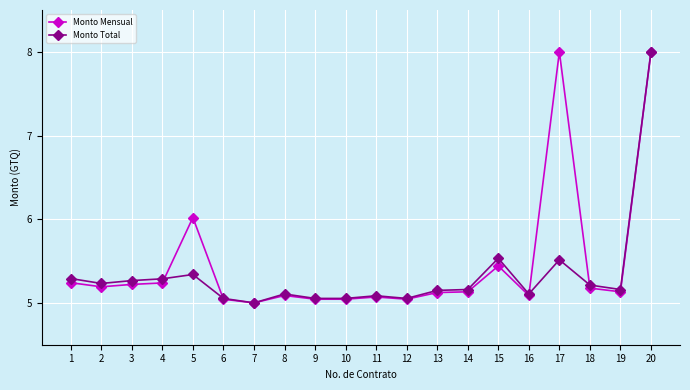

At which label does Monto Total reach its peak?

20